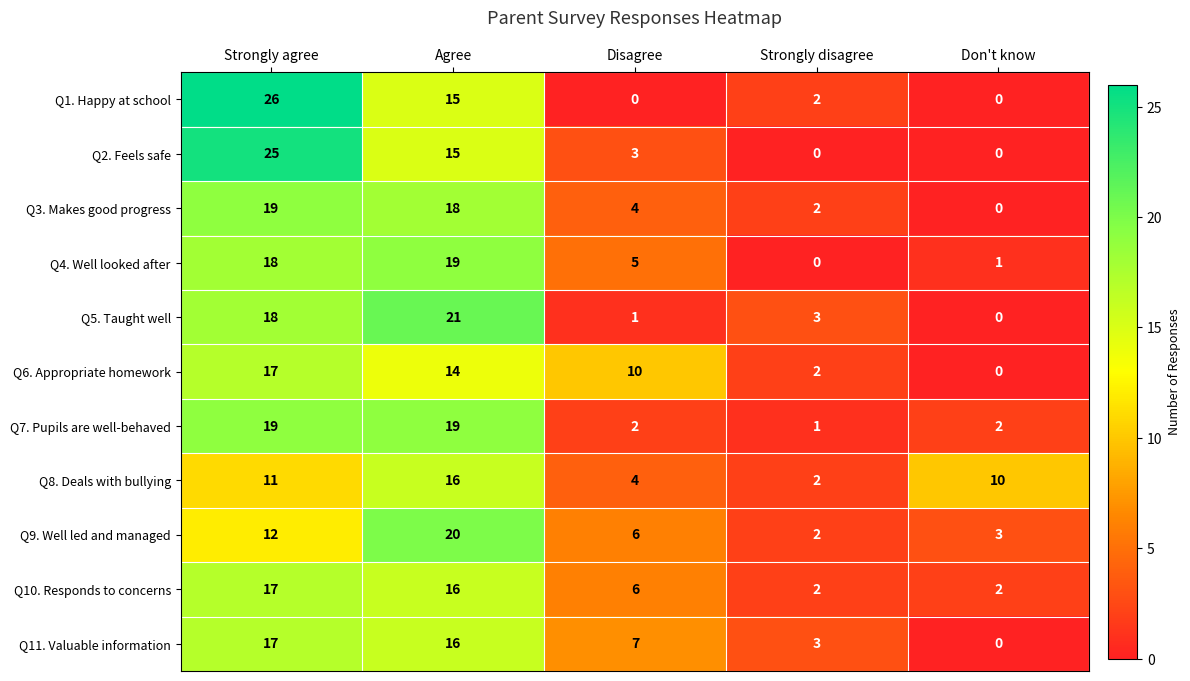

Which series has the largest range (max minus min)?

Q1. Happy at school